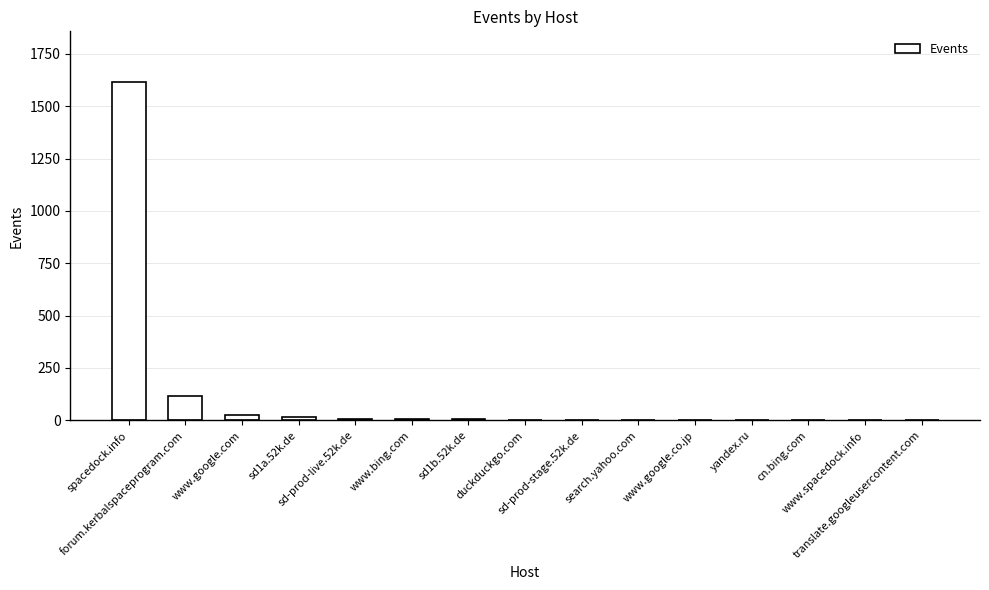

What is the sum of all values?

1800